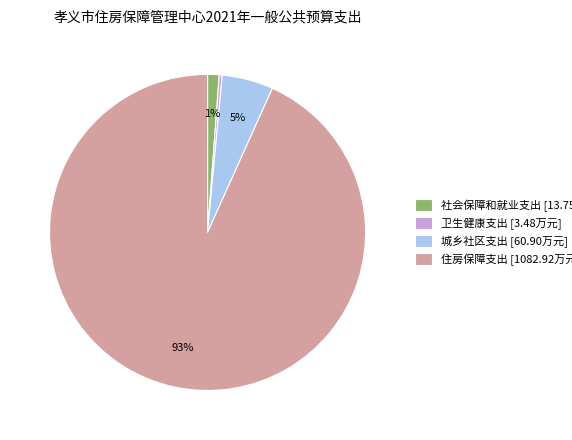

Does 社会保障和就业支出 represent more than half of the total?

No